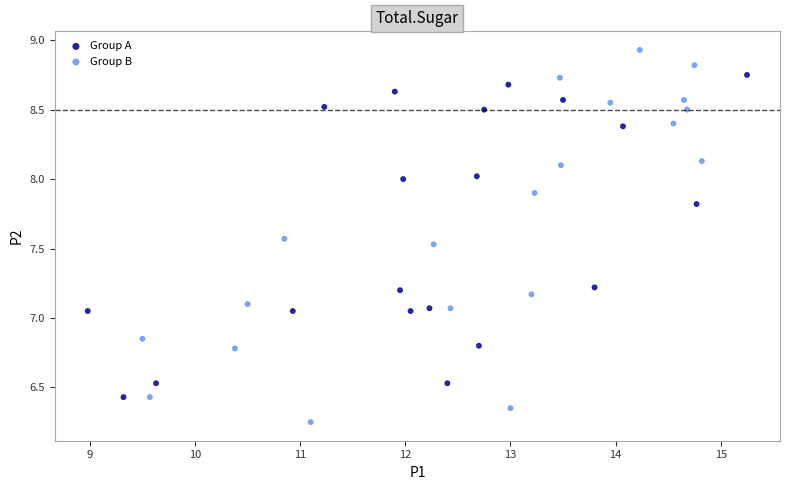

Which series reaches the minimum Y coordinate?

Group B